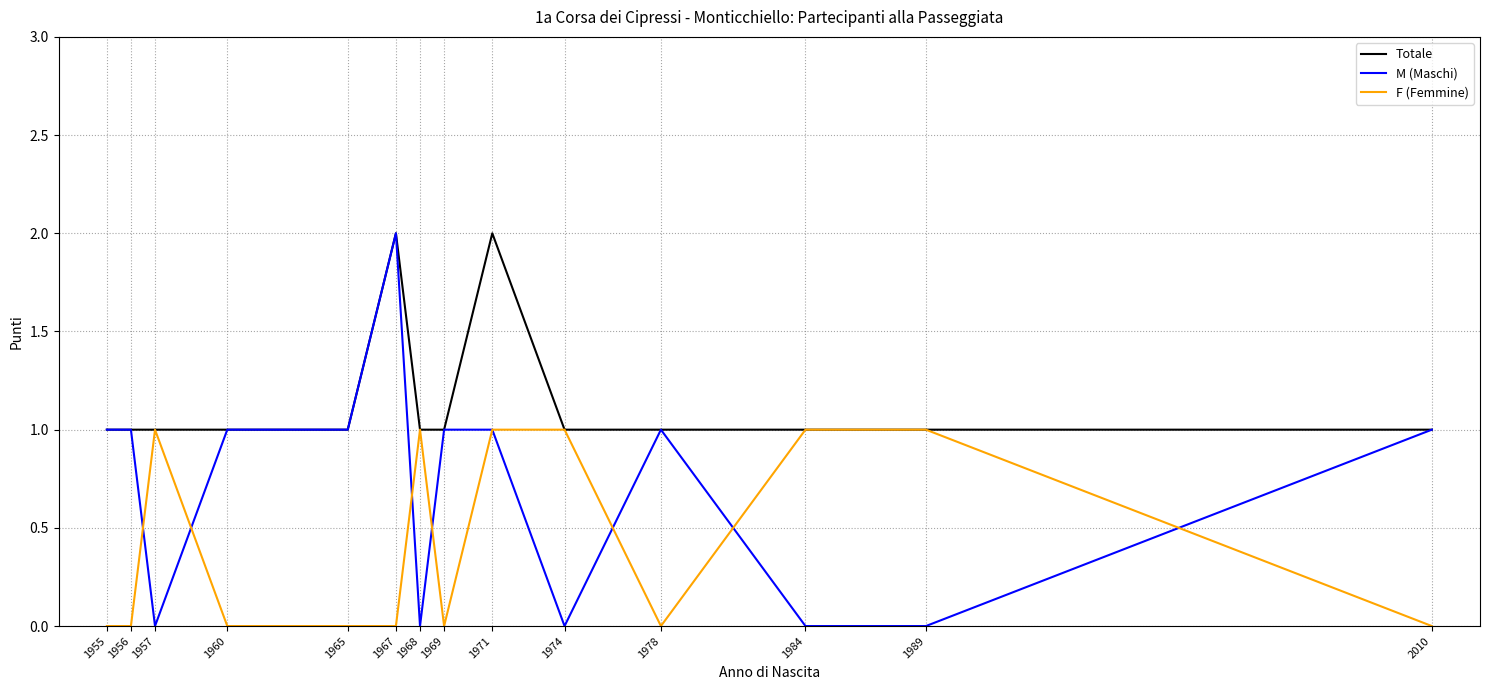

How many categories are shown in the chart?

14